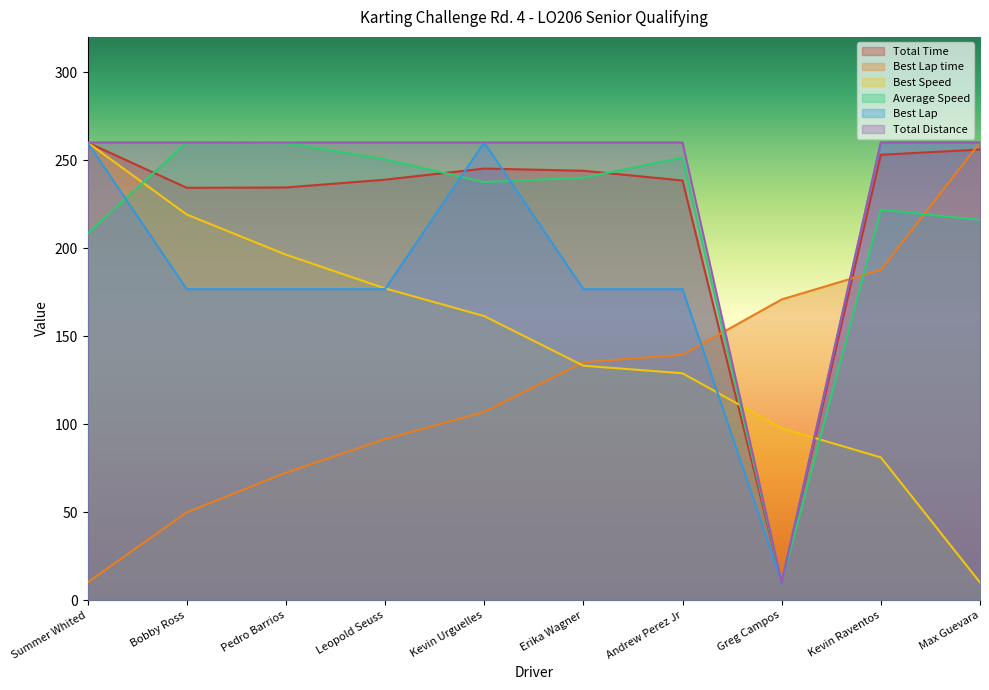

What is the value of the Best Lap time point at the 2nd from the left?

49.9